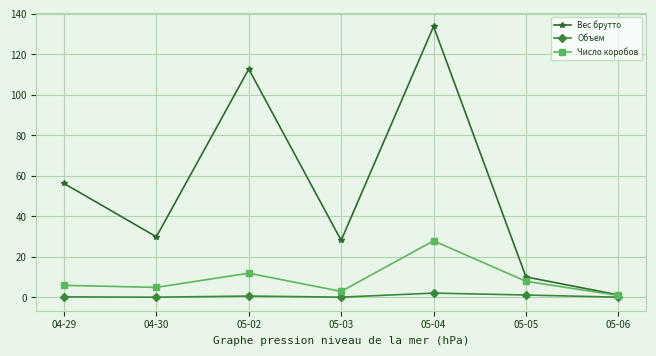

In Вес брутто, how many points are higher than both neighbors (excluding endpoints)?

2